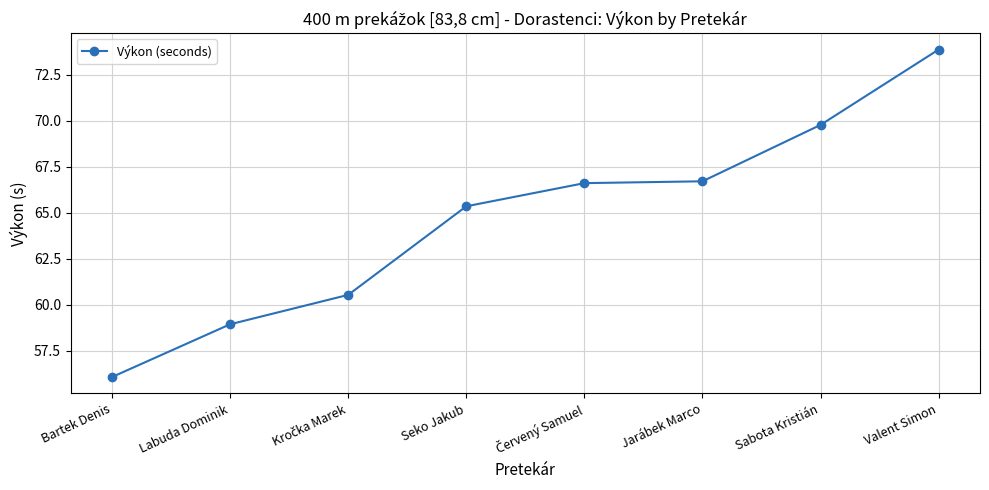

Between Valent Simon and Labuda Dominik, which is larger?

Valent Simon